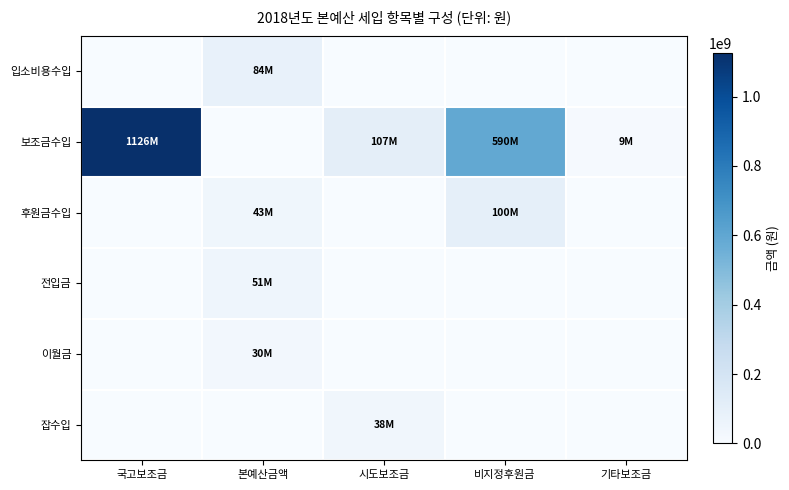

At how many categories does at least one series exceed 375226372?

2